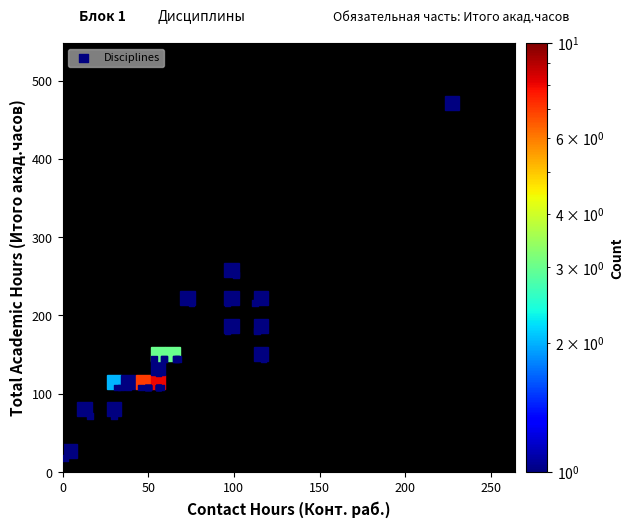

What Y value in the scatter plot is closest to 243?

252